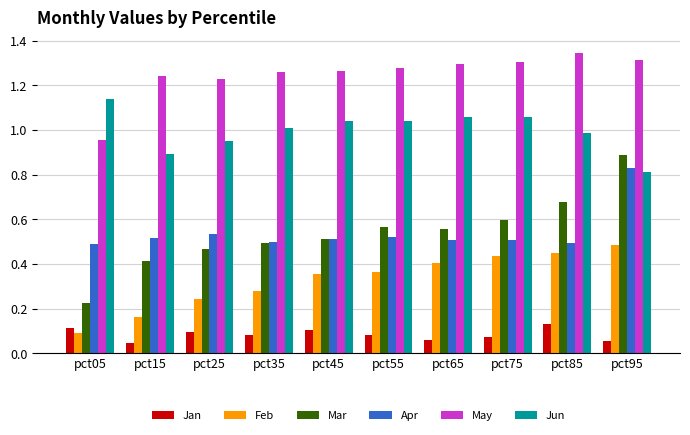

Which category has the lowest value in the Feb series?

pct05